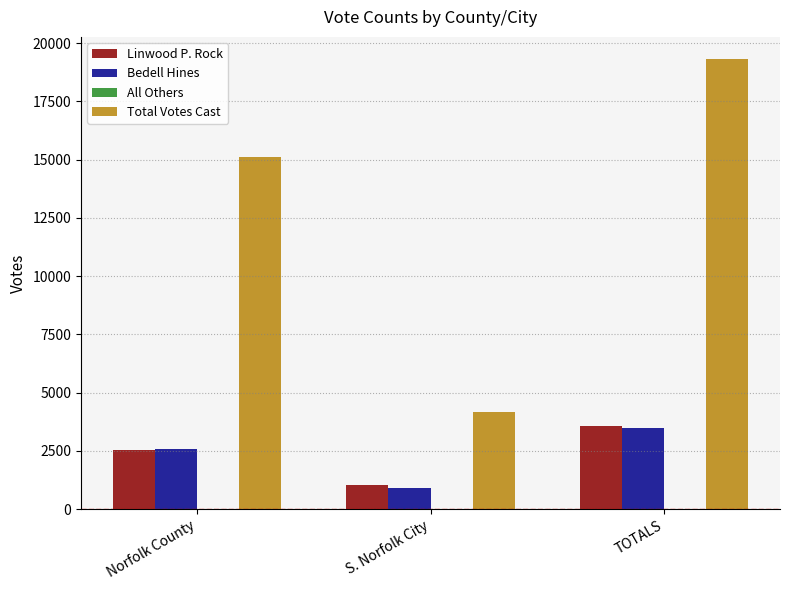

Rank the categories by Bedell Hines value from highest to lowest.

TOTALS, Norfolk County, S. Norfolk City